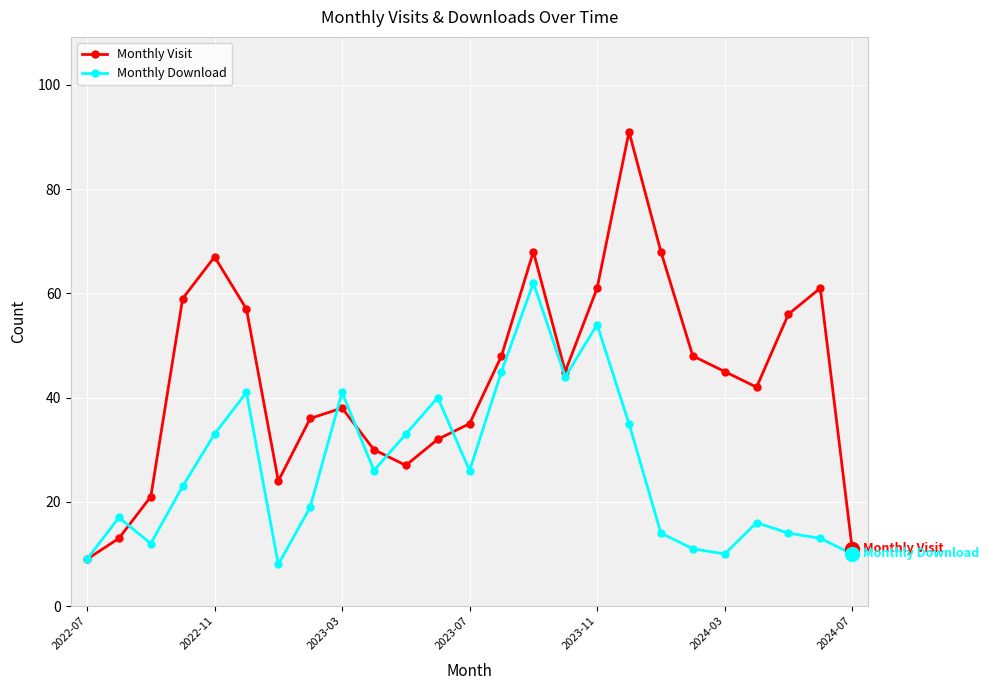

What are all the series names shown in the legend?

Monthly Visit, Monthly Download